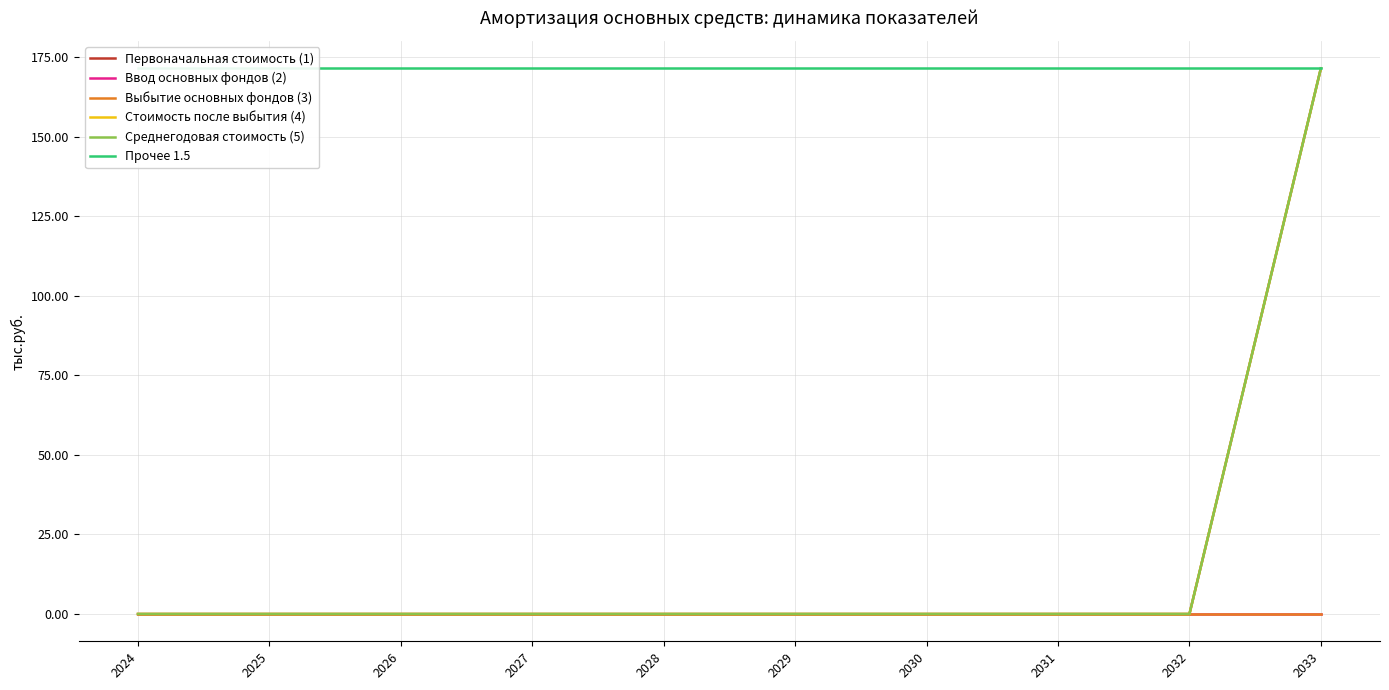

True or false: Прочее 1.5 and Выбытие основных фондов (3) intersect in this chart.

False